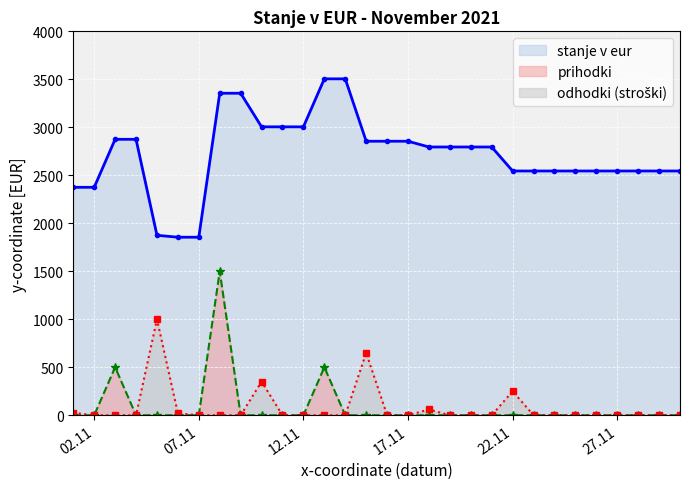

What is the total value across all series at 2021-11-30?

2545